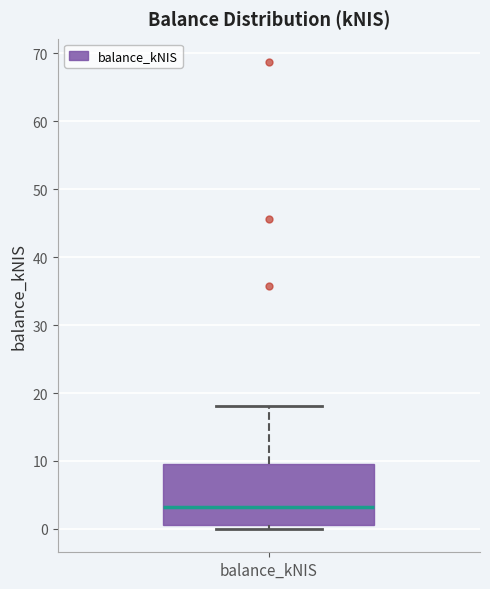

Where does the median line of the box for balance_kNIS sit on the y-axis? The values are not printed on the chart, so give them approximately, as read against the axis.

3